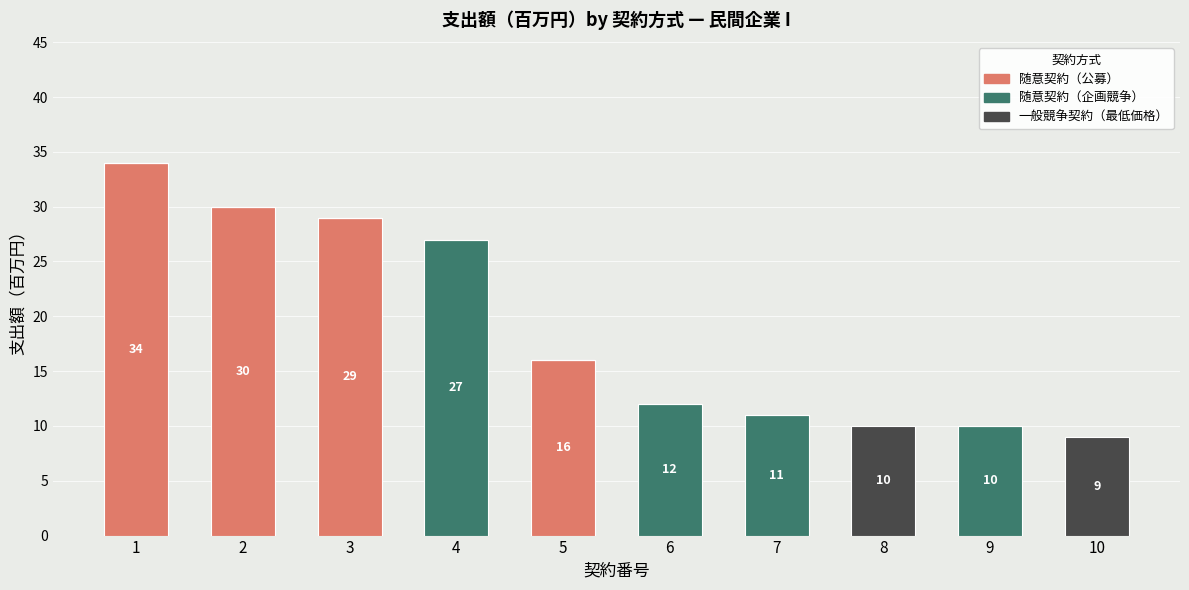

What is the highest value of the 随意契約（公募） series?

34